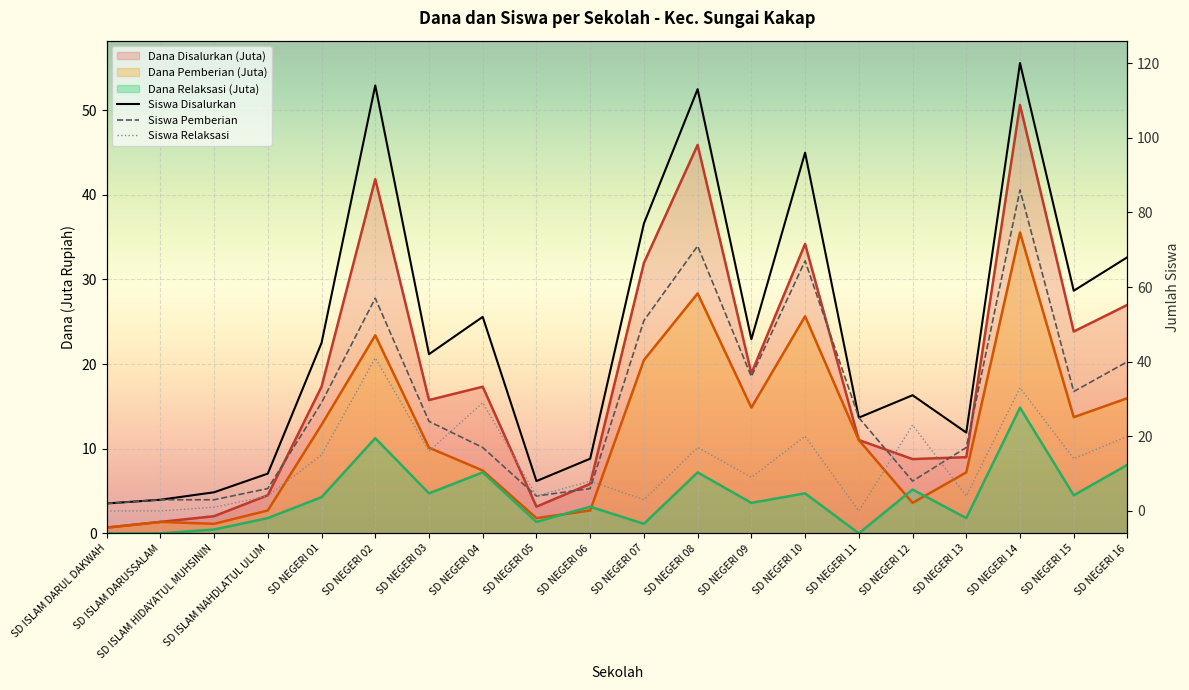

Is it true that Siswa Relaksasi equals 41 at SD NEGERI 02?

True